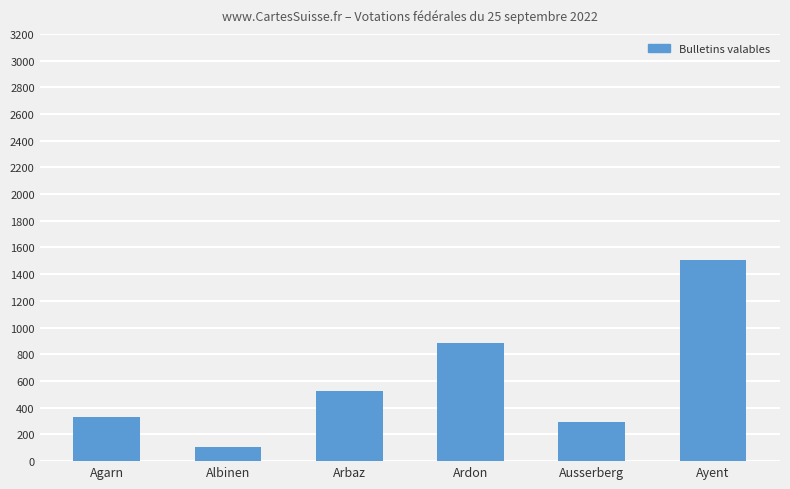

How many data points are less than 528?

3